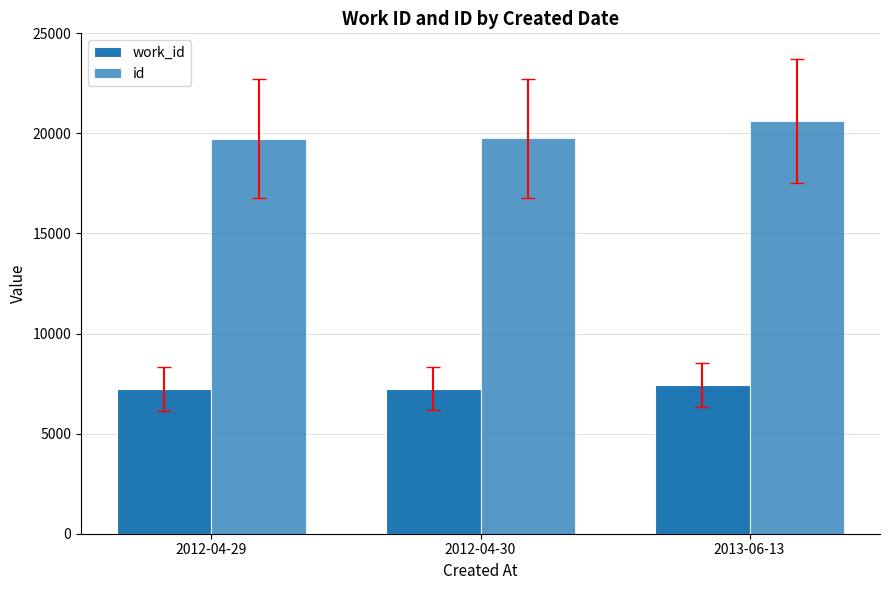

What is the label of the 1st bar from the left?

2012-04-29